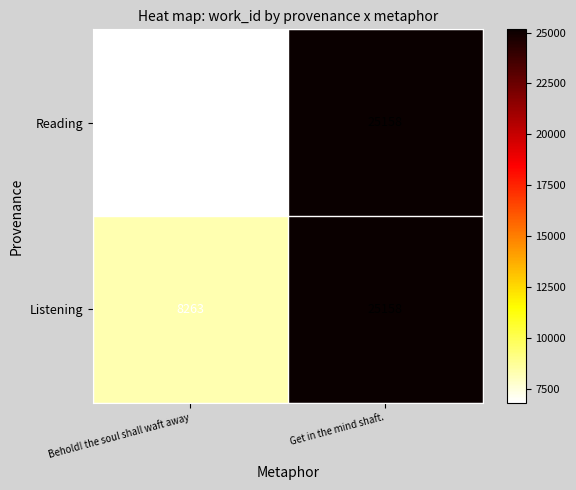

Which series has the largest total across all categories?

Listening